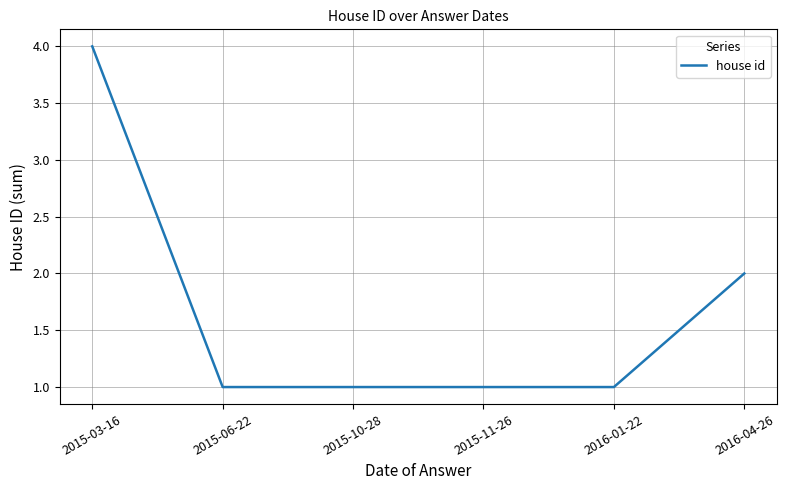

Does the chart display data point markers on the line(s)?

No